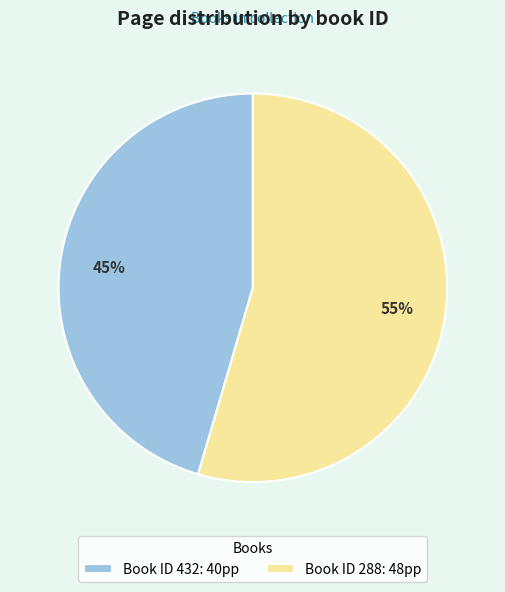

Which slice is the largest?

Book ID 288: 48pp